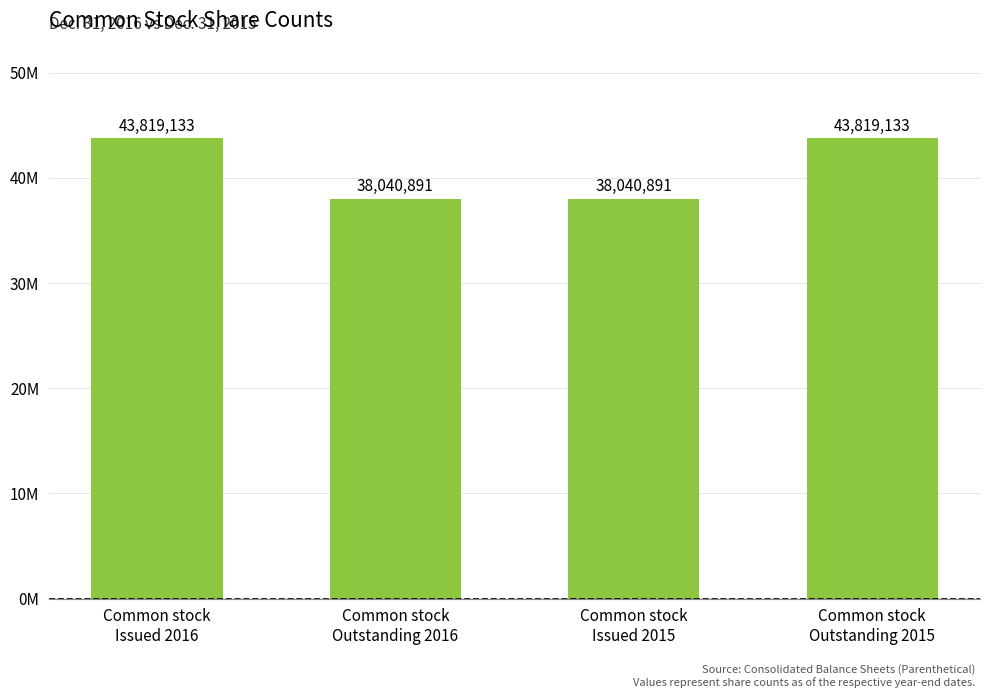

The chart shows a value of 57619548 at Common stock
Issued 2015. True or false?

False